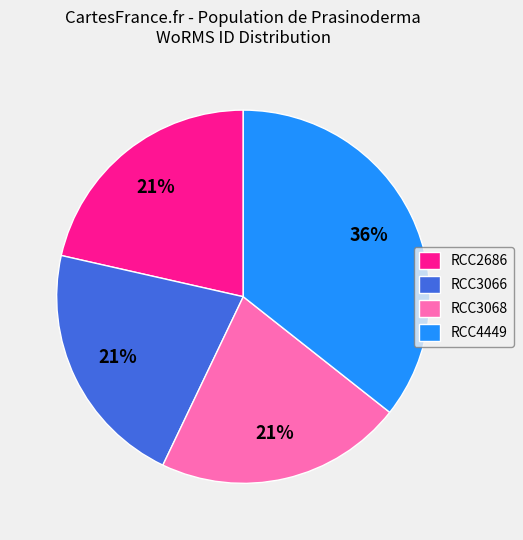

Which has a higher value, RCC4449 or RCC3068?

RCC4449